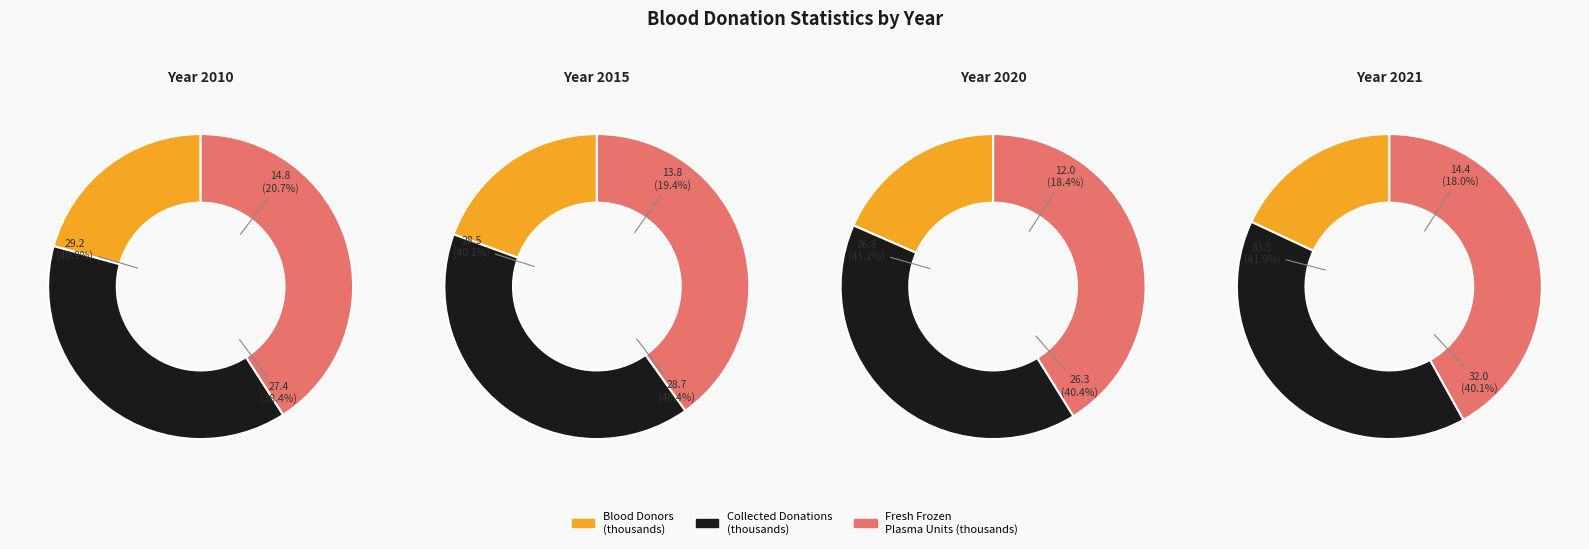

Which category has the smallest portion of the pie?

2020